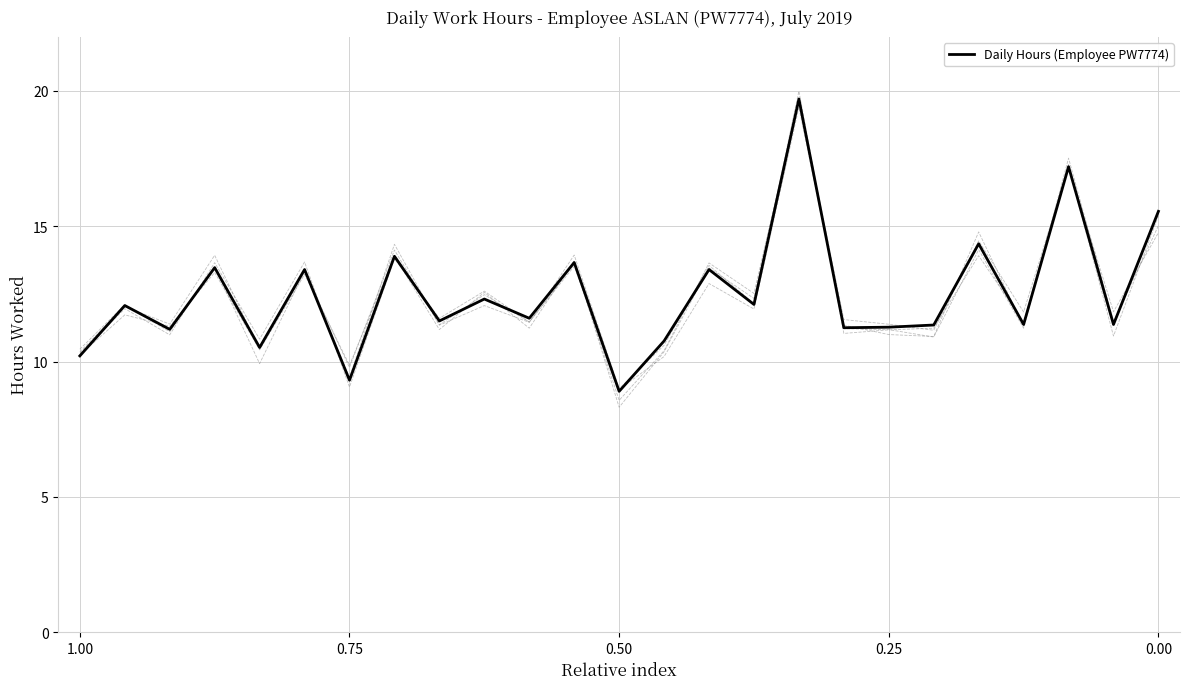

How many lines are shown in the chart?

1